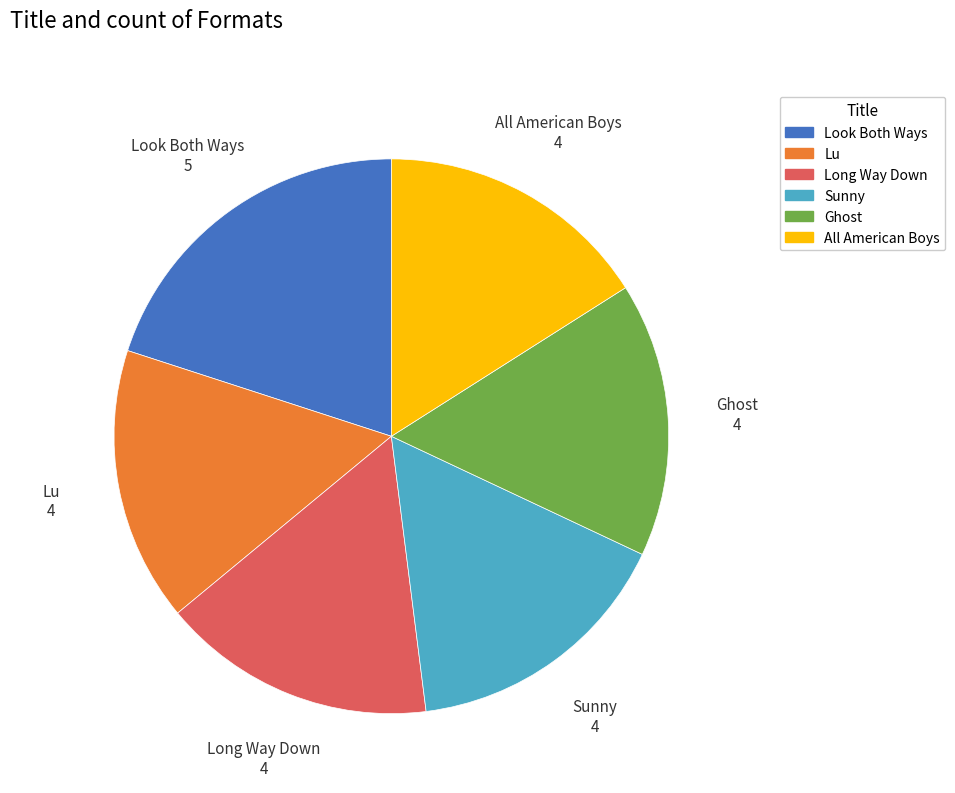

The Long Way Down slice represents 24% of the pie. True or false?

False